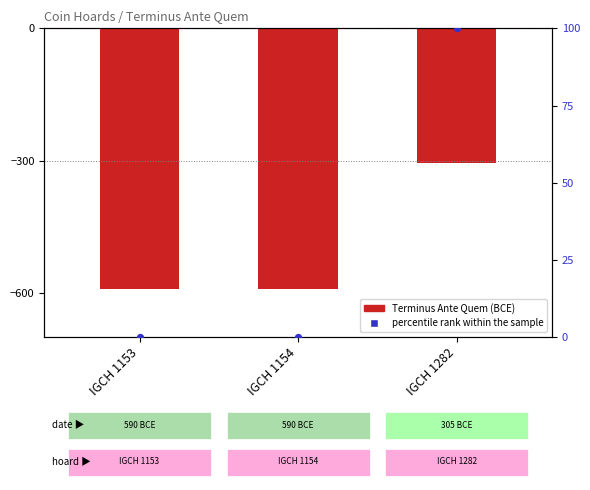

Which series has the widest spread of Y values?

Terminus Ante Quem